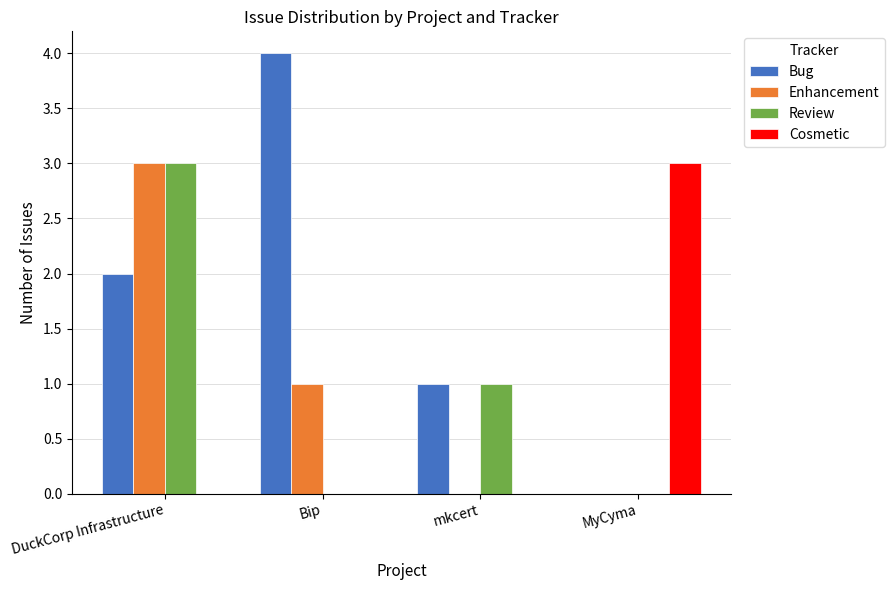

What is the spread (max minus min) of values at mkcert?

1